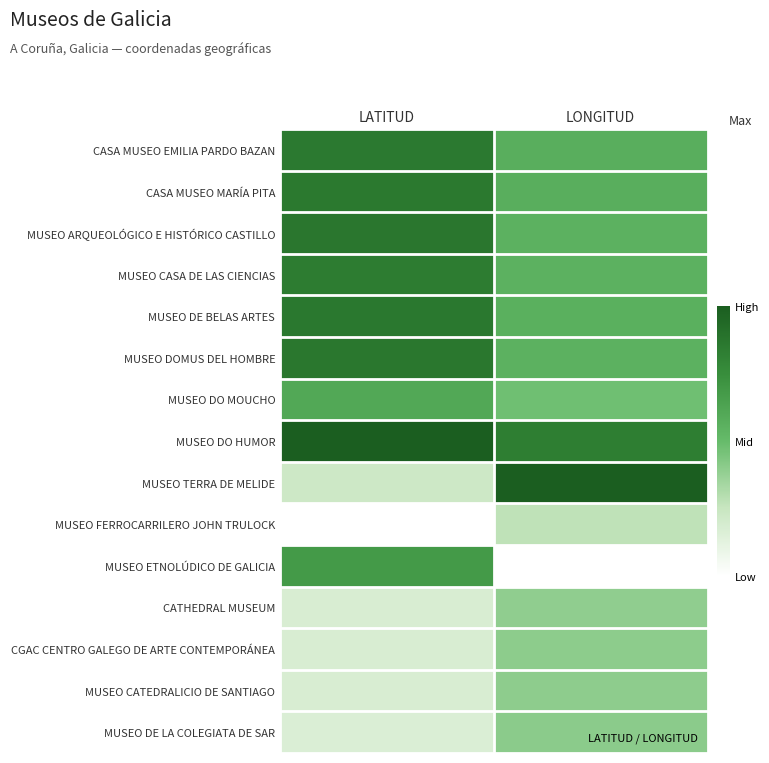

Reading right to left, what are all the values shown in this chart?

CASA MUSEO EMILIA PARDO BAZAN: LONGITUD=0.6	LATITUD=0.9
CASA MUSEO MARÍA PITA: LONGITUD=0.6	LATITUD=0.9
MUSEO ARQUEOLÓGICO E HISTÓRICO CASTILLO: LONGITUD=0.6	LATITUD=0.9
MUSEO CASA DE LAS CIENCIAS: LONGITUD=0.6	LATITUD=0.8
MUSEO DE BELAS ARTES: LONGITUD=0.6	LATITUD=0.9
MUSEO DOMUS DEL HOMBRE: LONGITUD=0.6	LATITUD=0.9
MUSEO DO MOUCHO: LONGITUD=0.5	LATITUD=0.6
MUSEO DO HUMOR: LONGITUD=0.8	LATITUD=1.0
MUSEO TERRA DE MELIDE: LONGITUD=1.0	LATITUD=0.2
MUSEO FERROCARRILERO JOHN TRULOCK: LONGITUD=0.3	LATITUD=0.0
MUSEO ETNOLÚDICO DE GALICIA: LONGITUD=0.0	LATITUD=0.7
CATHEDRAL MUSEUM: LONGITUD=0.4	LATITUD=0.2
CGAC CENTRO GALEGO DE ARTE CONTEMPORÁNEA: LONGITUD=0.4	LATITUD=0.2
MUSEO CATEDRALICIO DE SANTIAGO: LONGITUD=0.4	LATITUD=0.2
MUSEO DE LA COLEGIATA DE SAR: LONGITUD=0.4	LATITUD=0.2